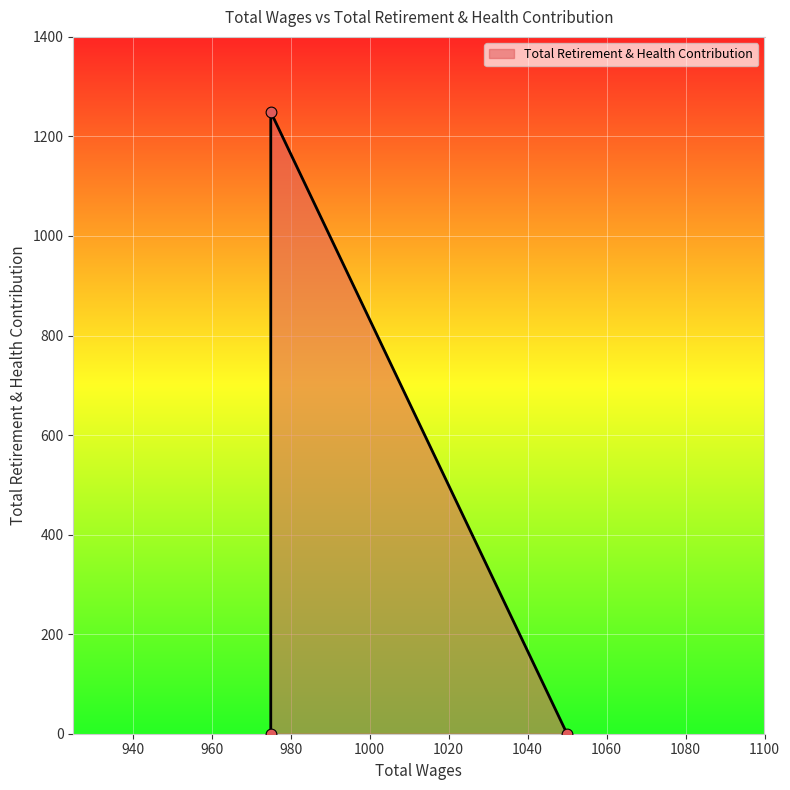

What is the change in value from 1050.0 to 975.0?

+1249